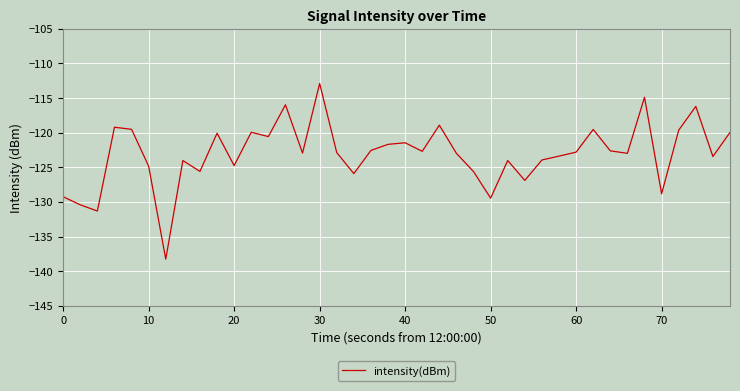

What is the minimum value shown in the chart?

-138.3